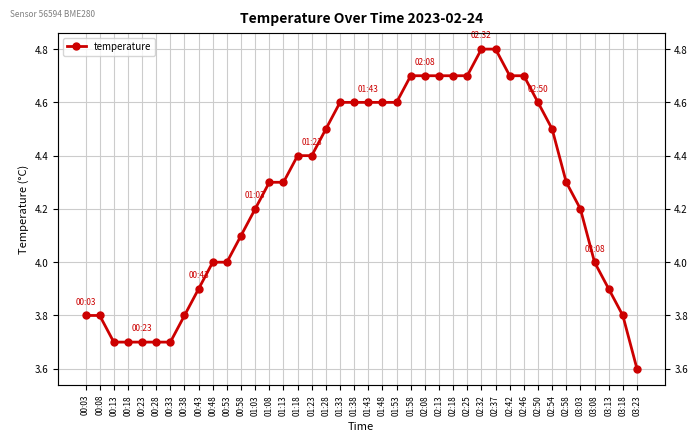

What is the sum of the values at 00:33 and 00:38?

7.5